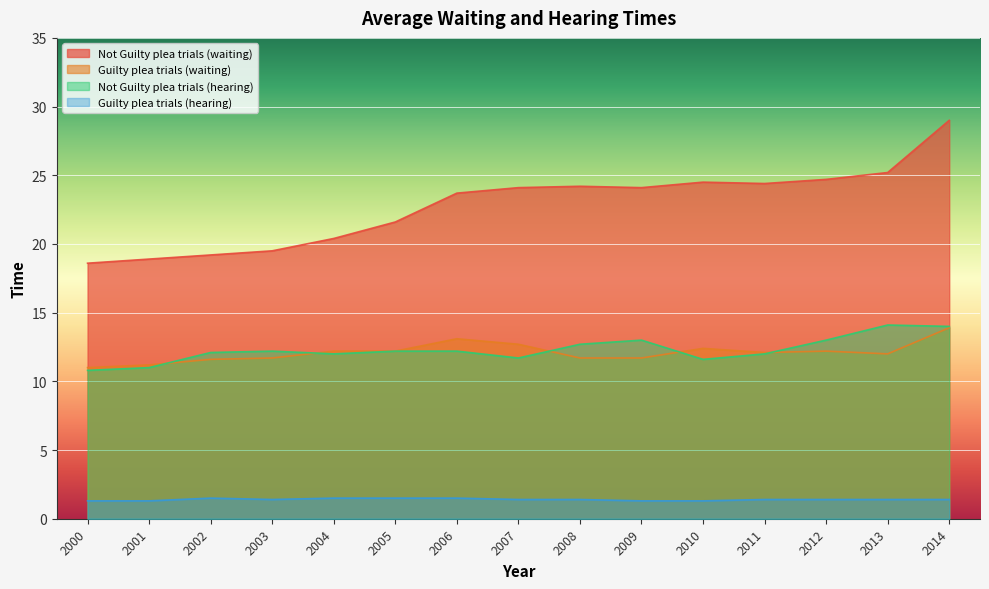

Rank the categories by Guilty plea trials (hearing) value from highest to lowest.

2002, 2004, 2005, 2006, 2003, 2007, 2008, 2011, 2012, 2013, 2014, 2000, 2001, 2009, 2010